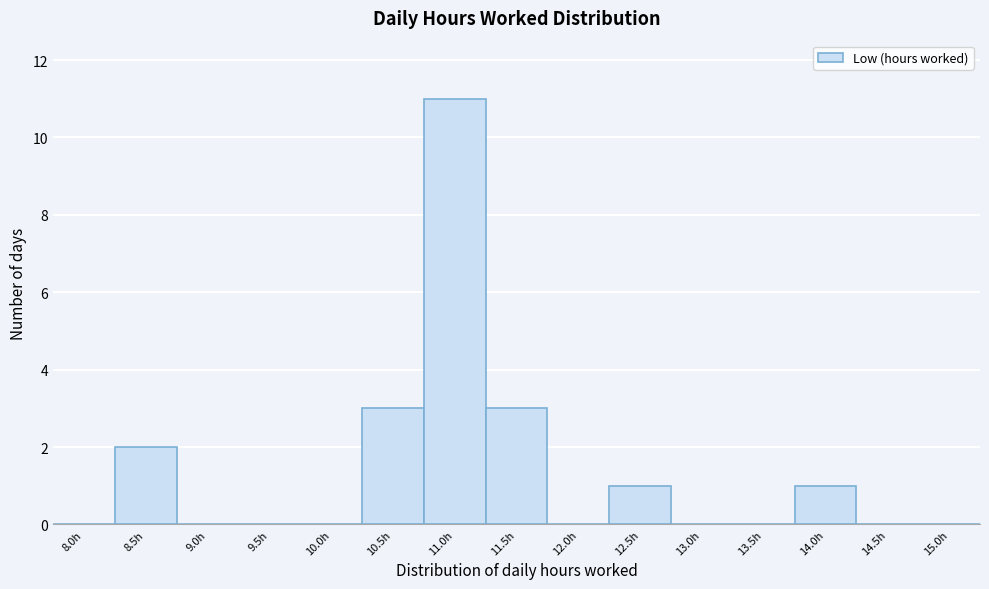

Reading left to right, what are all the values shown in this chart?

8.0h=0	8.5h=2	9.0h=0	9.5h=0	10.0h=0	10.5h=3	11.0h=11	11.5h=3	12.0h=0	12.5h=1	13.0h=0	13.5h=0	14.0h=1	14.5h=0	15.0h=0